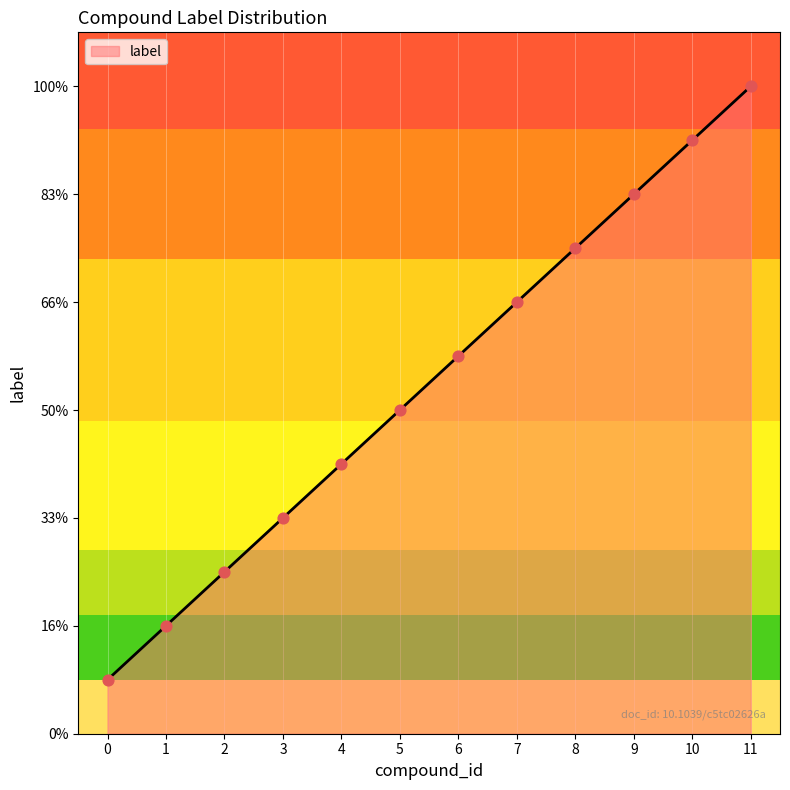

Is this an area chart (filled region under the line)?

Yes